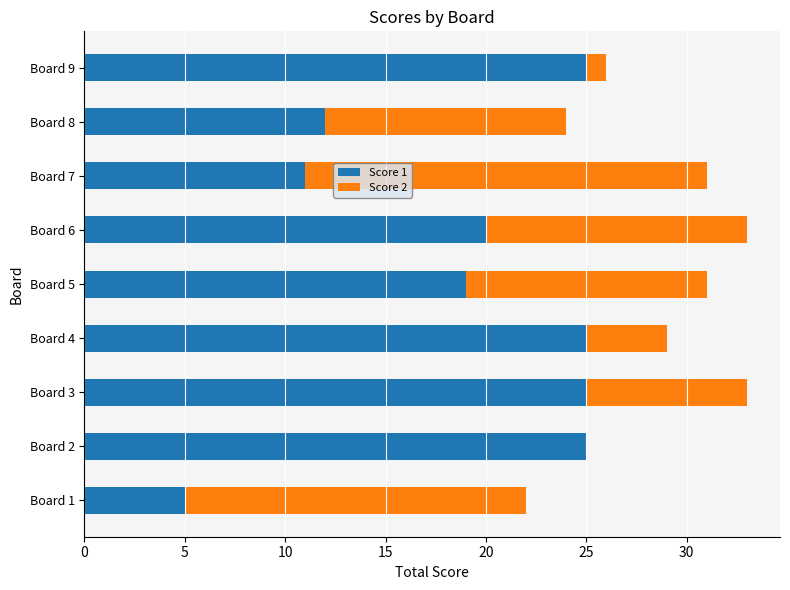

The value of Score 1 at Board 1 is 3. True or false?

False